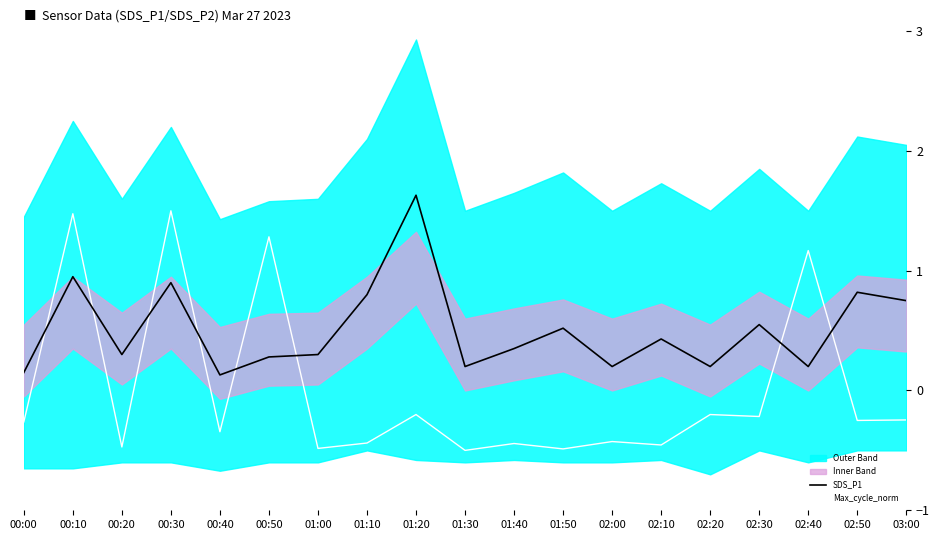

What is the value of the SDS_P1 point at the 4th from the left?

0.9